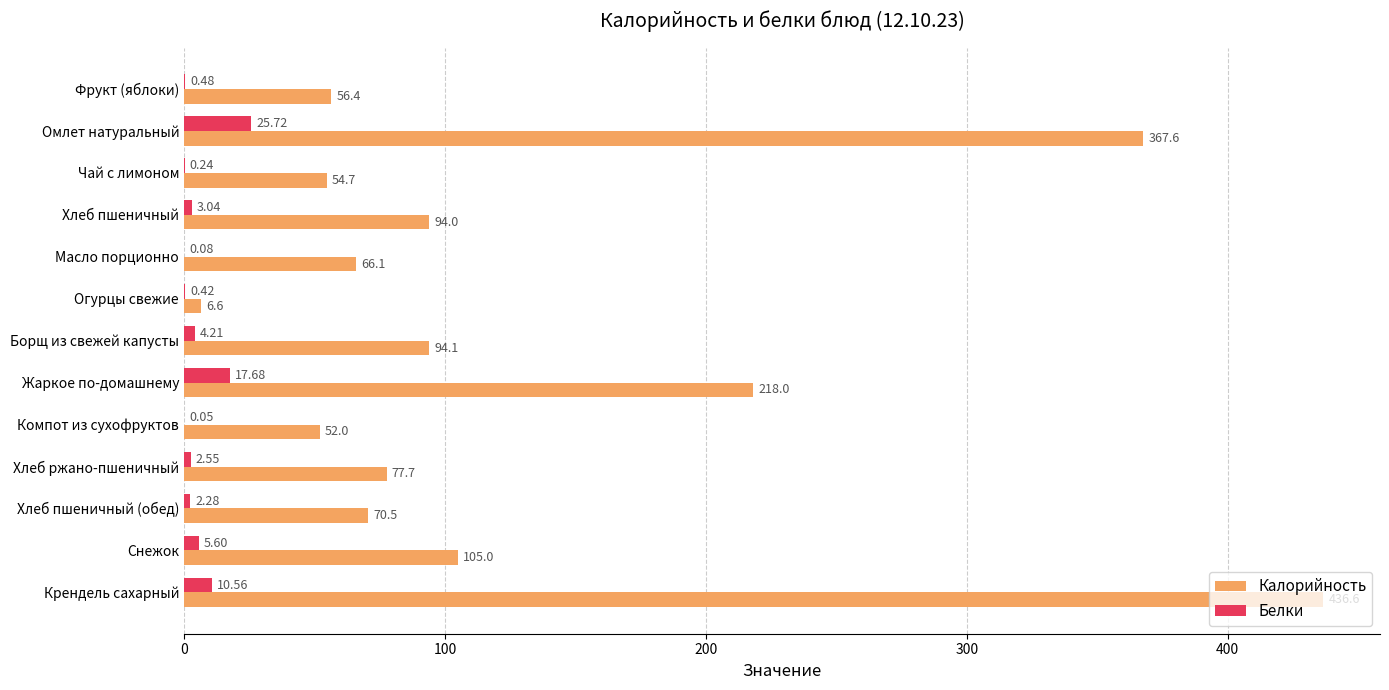

At which label is Белки closest to 12?

Крендель сахарный